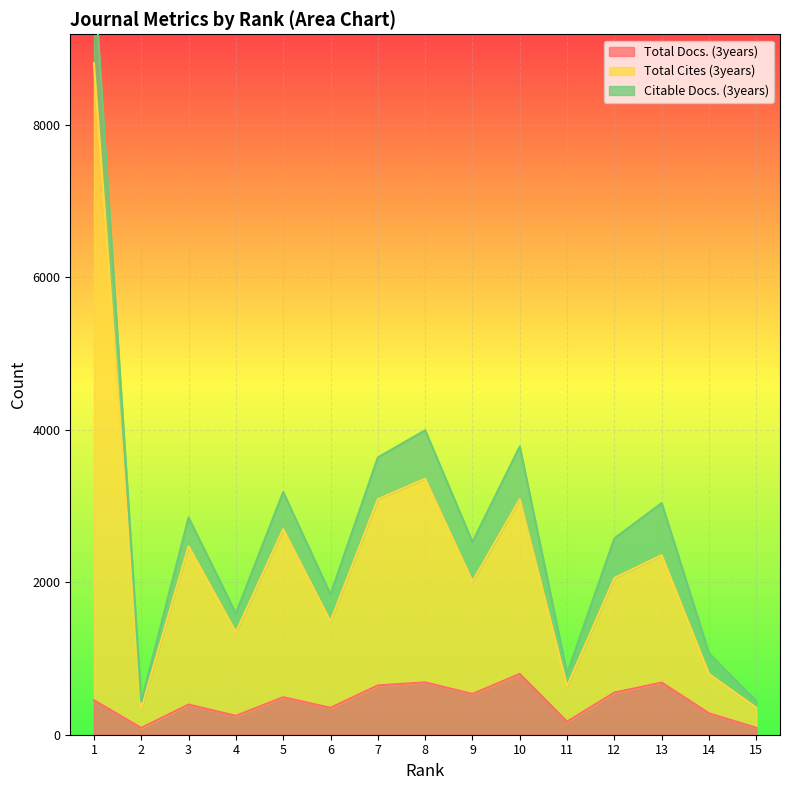

In Total Cites (3years), how many points are lower than both neighbors (excluding endpoints)?

5